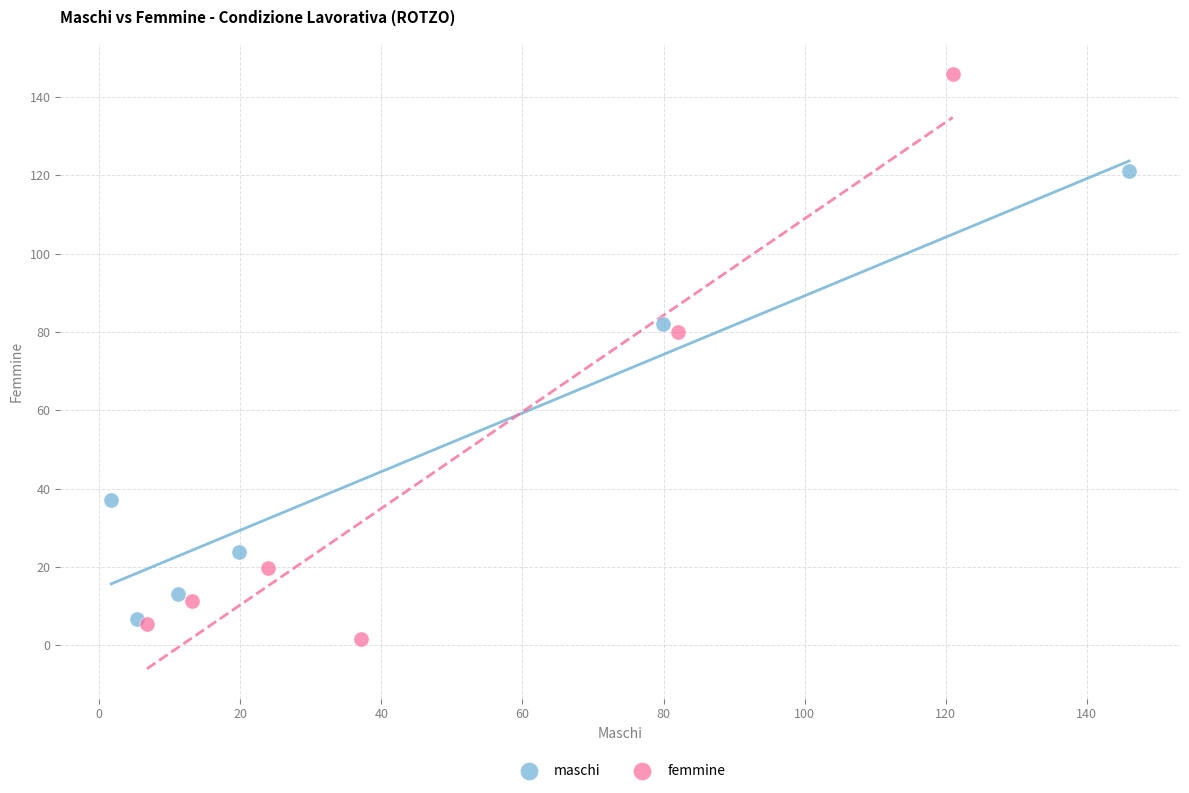

Which series contains the highest Y value?

femmine